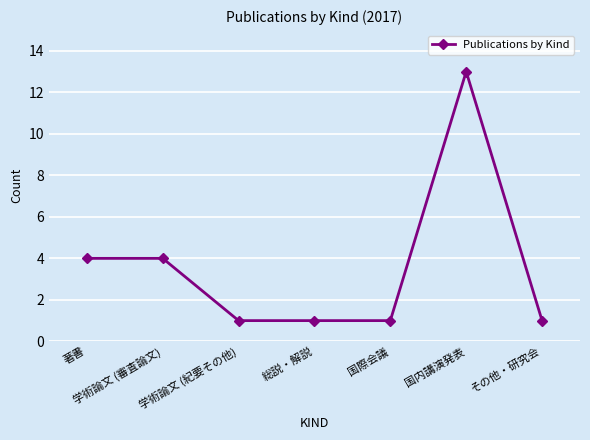

What is the label of the 2nd point from the right?

国内講演発表